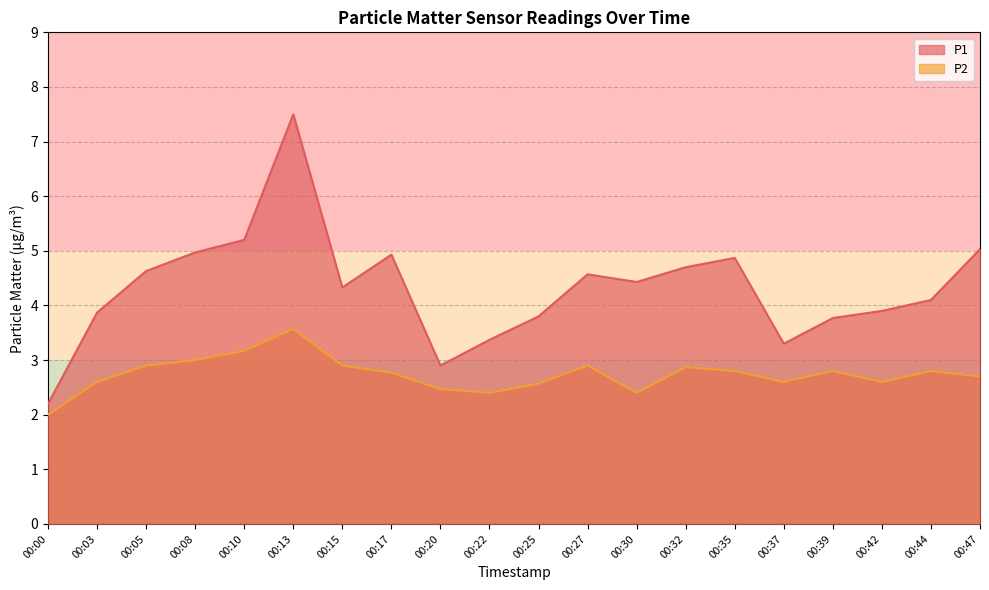

Which series changed the most between 00:35 and 00:37?

P1